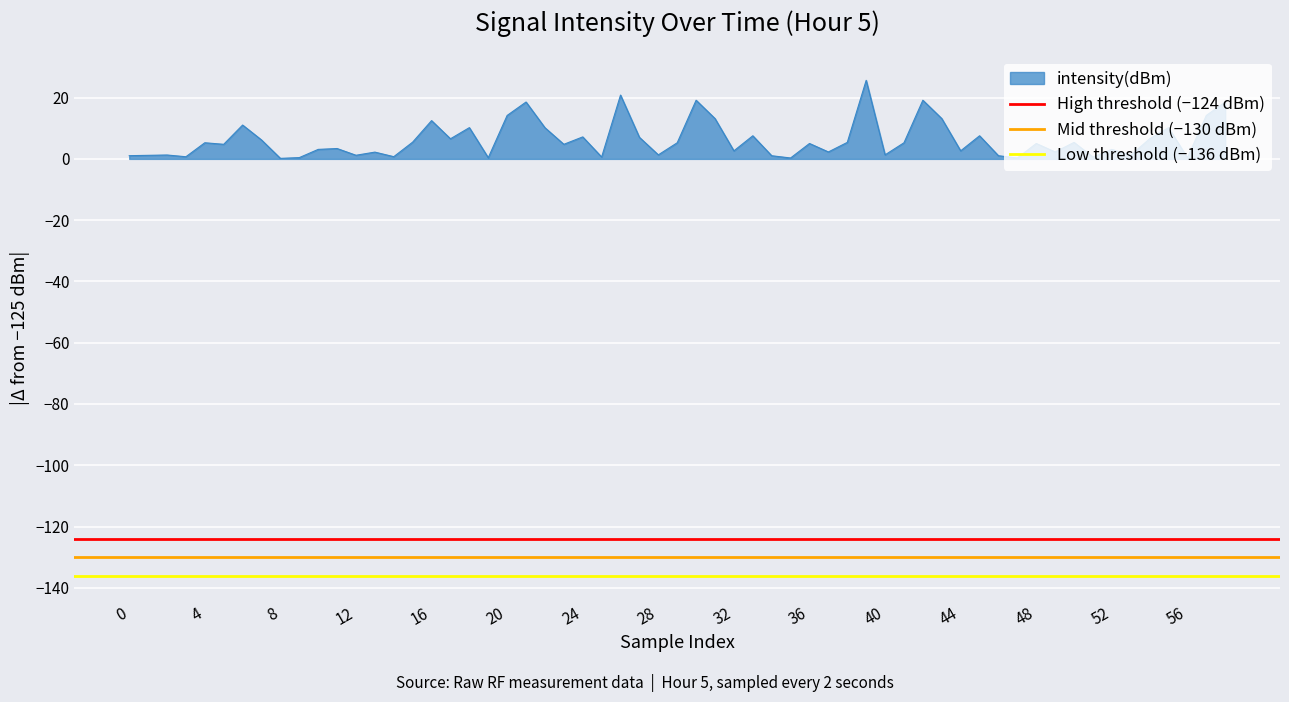

What is the sum of all Mid threshold (−130 dBm) values?

-260